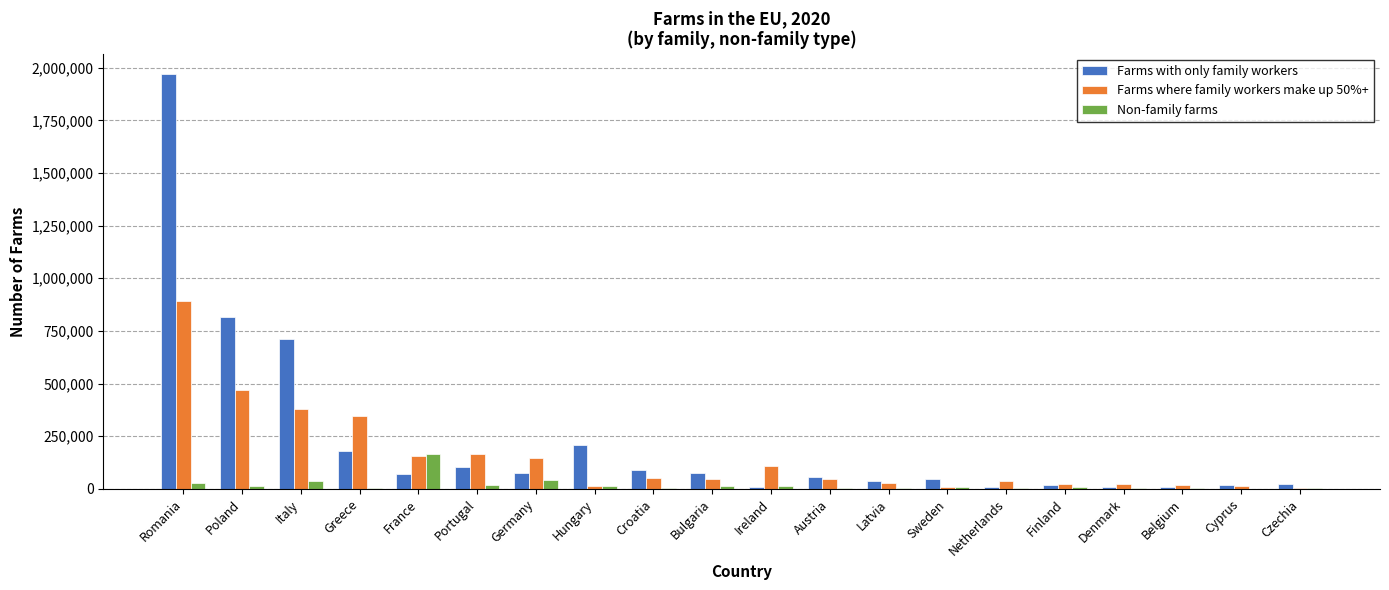

What is the sum of all Farms with only family workers values?

4531007.8